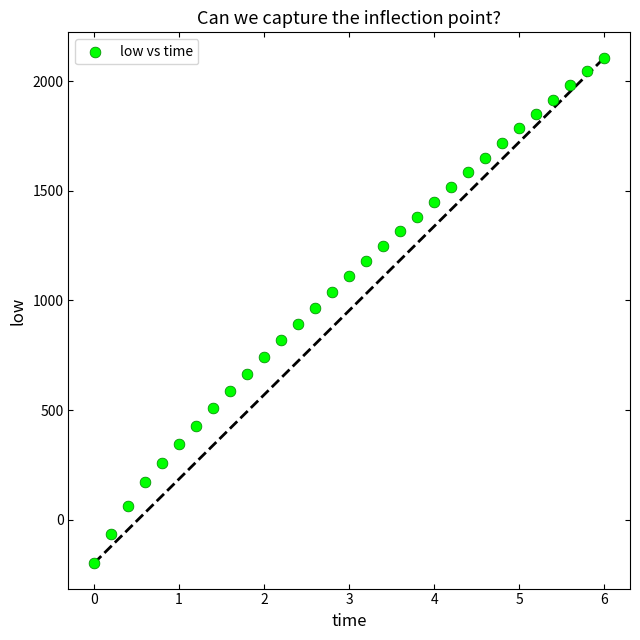

What is the range of Y values (max minus min)?

2305.8